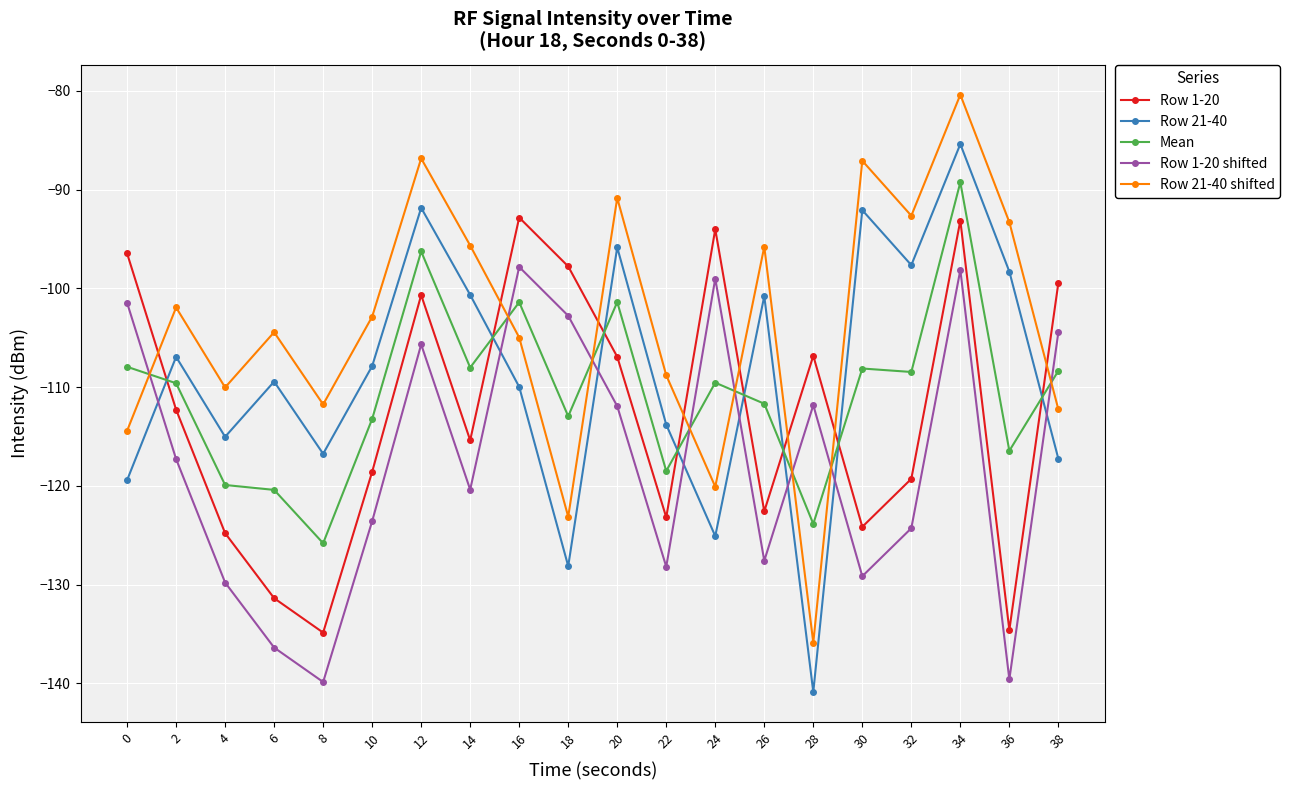

What are all the series names shown in the legend?

Row 1-20, Row 21-40, Mean, Row 1-20 shifted, Row 21-40 shifted